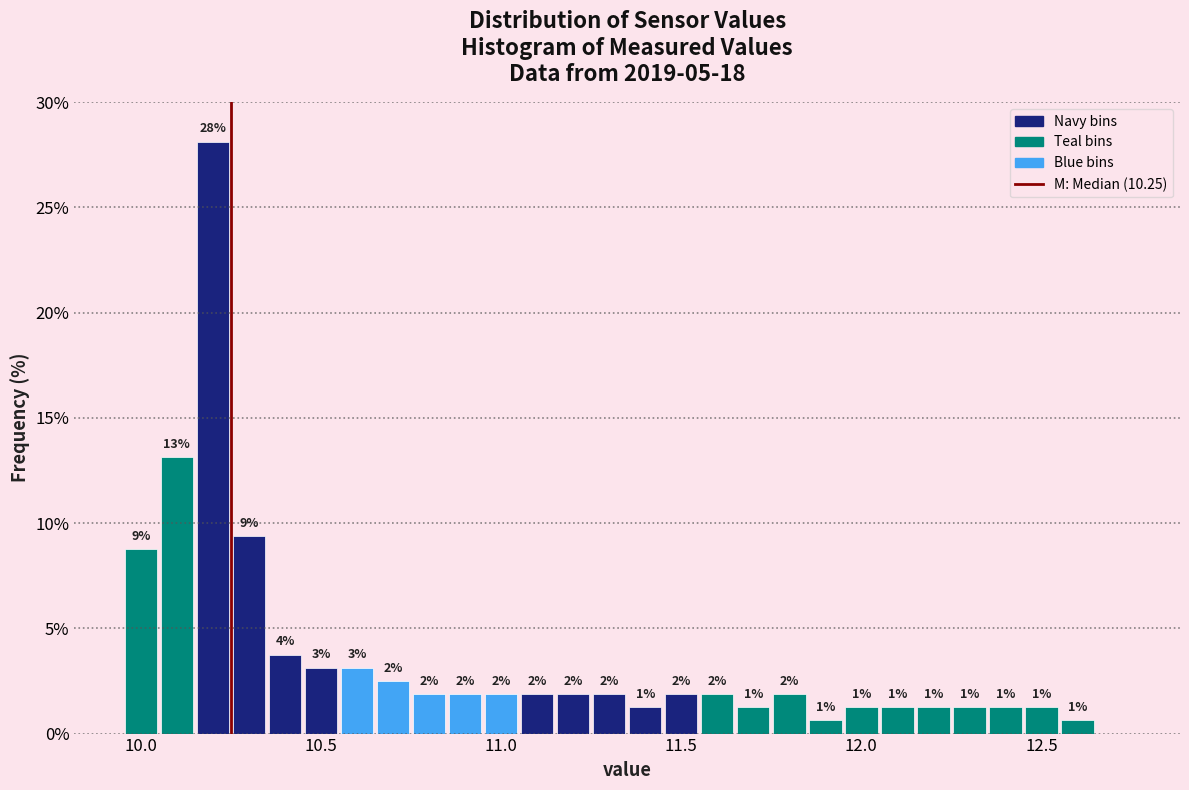

Around what value on the x-axis is the tallest bar? Give the approximate position of its centre, as read against the axis.

10.20